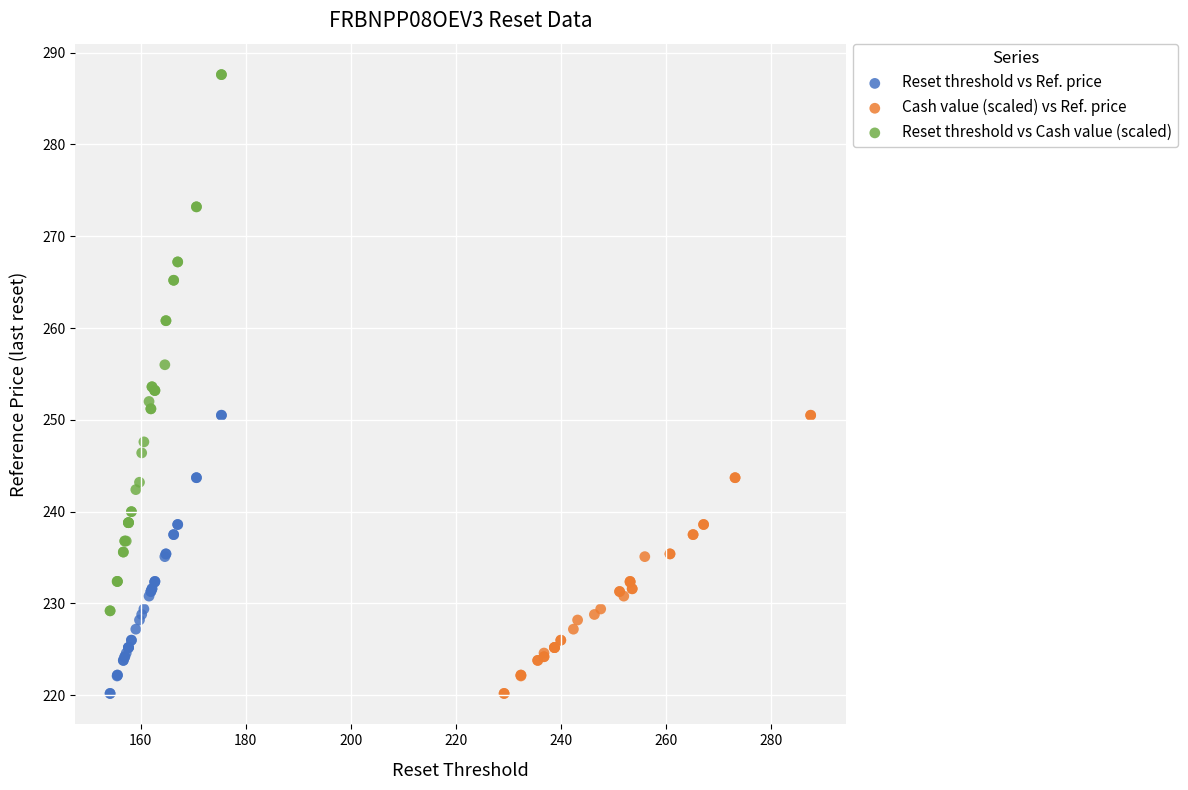

Which series reaches the maximum Y coordinate?

Reset threshold vs Cash value (scaled)